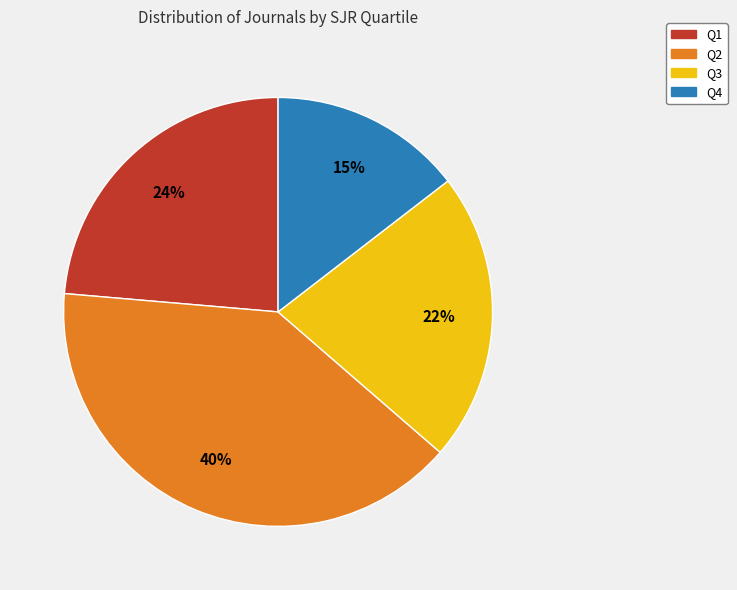

Approximately how many times larger is the value at Q1 compared to Q2?

0.6